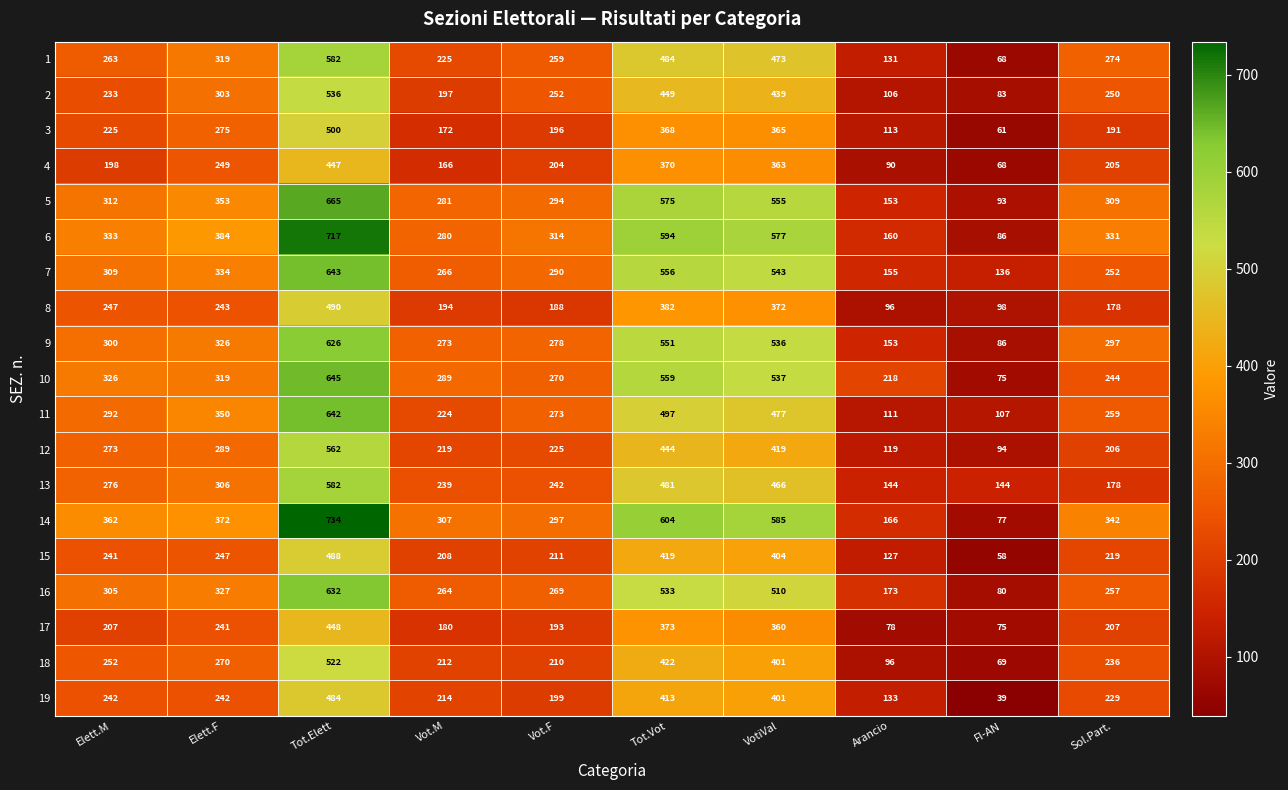

Where is 13 nearest to the value 363?

Elett.F